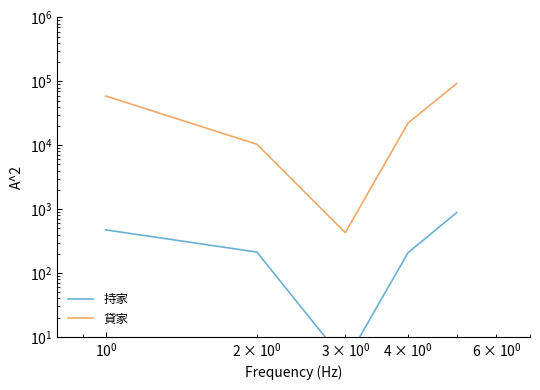

True or false: 貸家 and 持家 cross at least once.

False